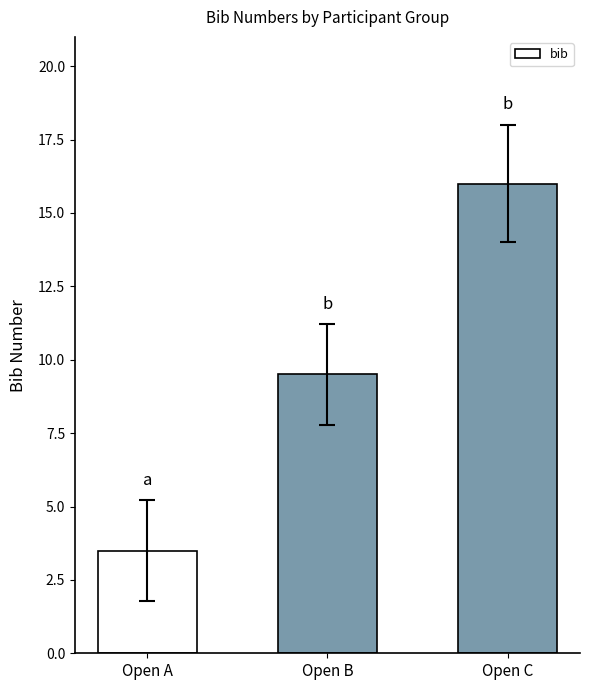

At which label is the value closest to 9?

Open B